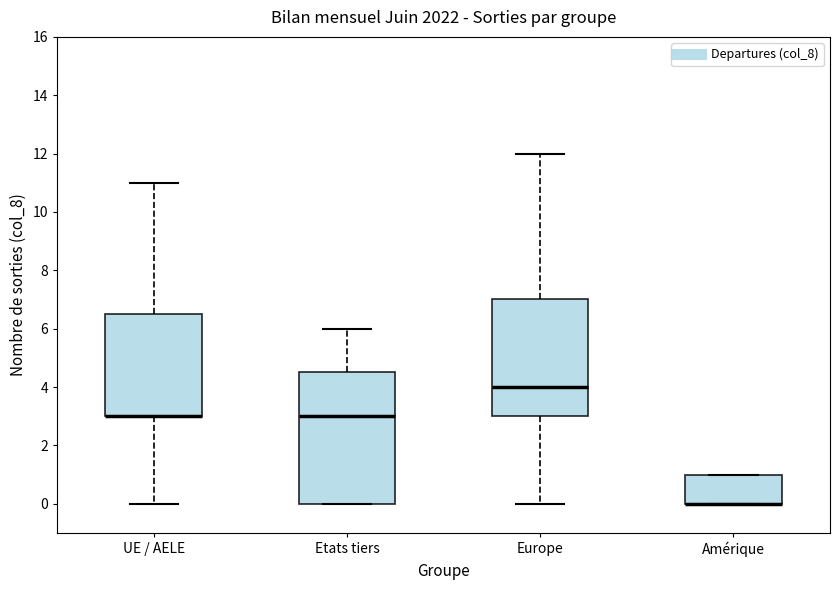

Reading left to right, read every box against the y-axis: the position of its median line, the range the box covers, and the ends of its whiskers. The values are not printed on the chart, so give them approximately, as read against the axis.

UE / AELE: median 3.0 (drawn on the box's lower edge), box 3.0 to 6.6, whiskers 0.0 to 11.0
Etats tiers: median 3.0, box 0.0 to 4.6, whiskers 0.0 to 6.0
Europe: median 4.0, box 3.0 to 7.0, whiskers 0.0 to 12.0
Amérique: median 0.0 (drawn on the box's lower edge), box 0.0 to 1.0, whiskers 0.0 to 1.0